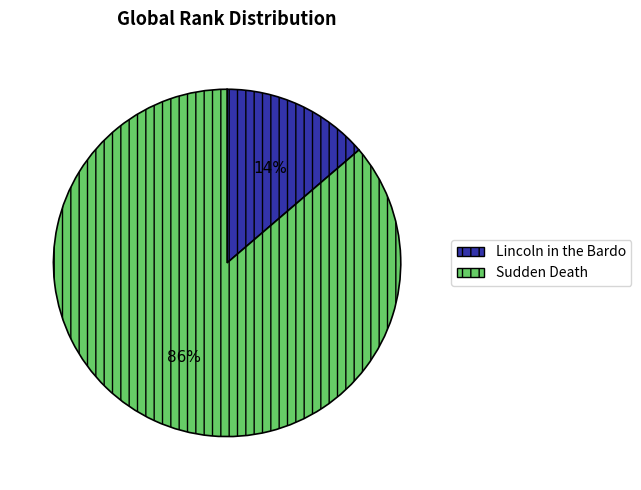

To the nearest percent, what is the average slice percentage?

50%